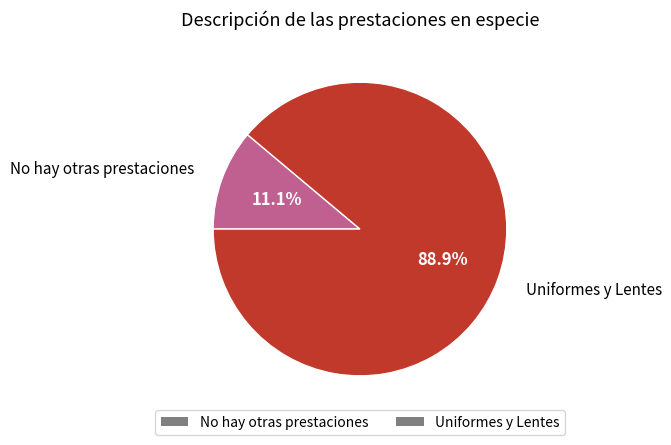

To the nearest percent, what percentage of the pie is Uniformes y Lentes?

89%